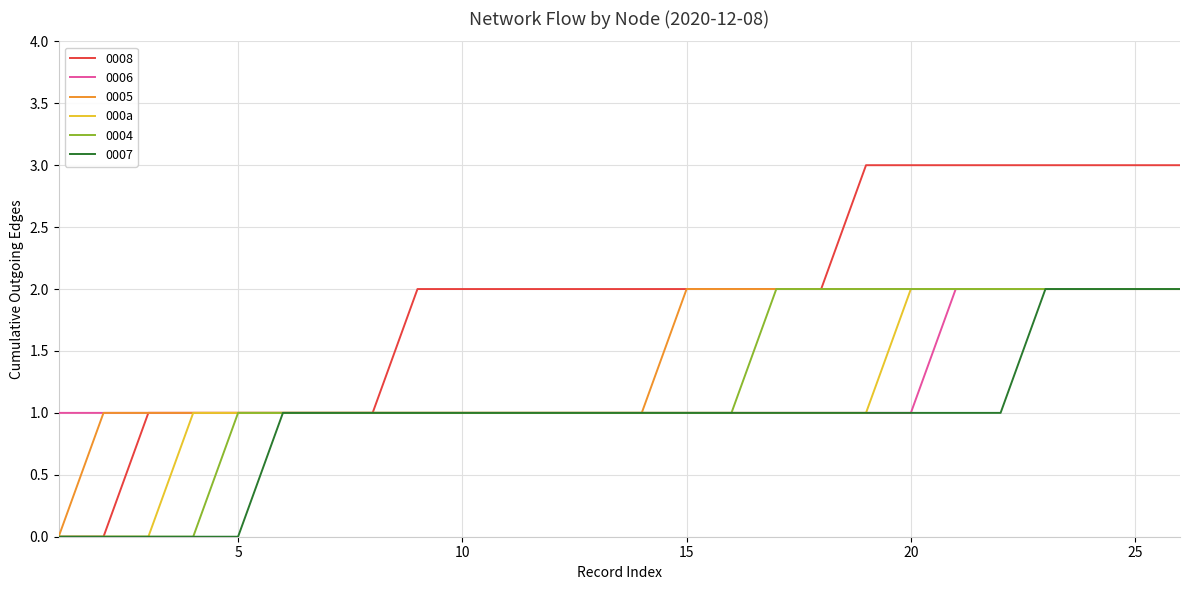

How many lines are shown in the chart?

6